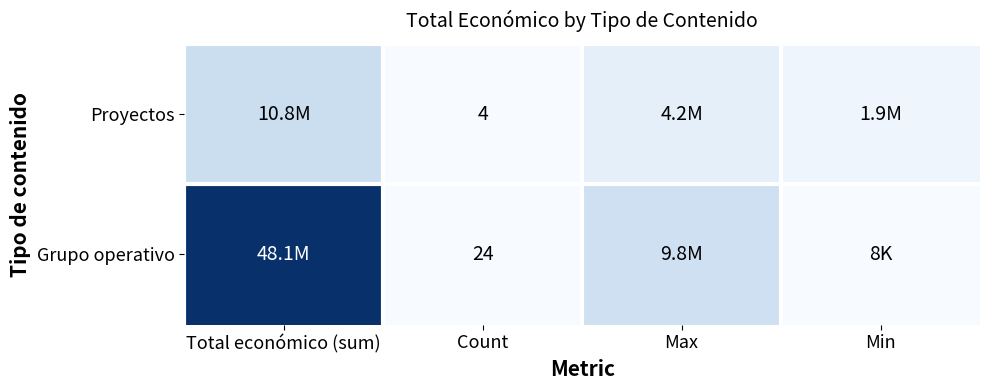

What is the spread (max minus min) of values at Count?

20